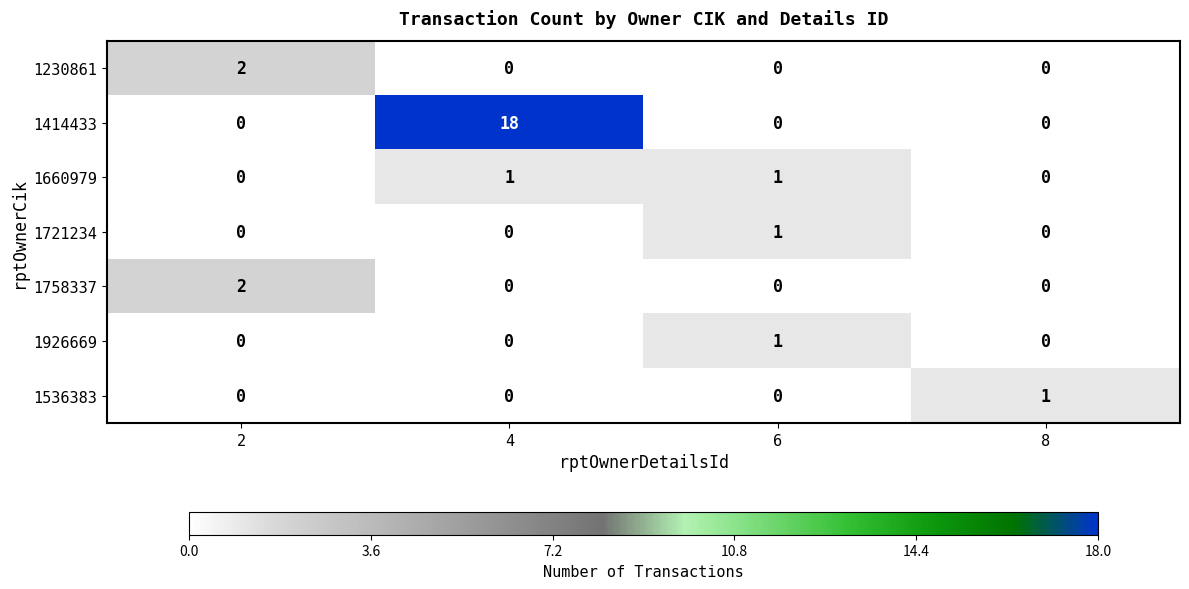

The 1414433 series shows 18 at 4. True or false?

True